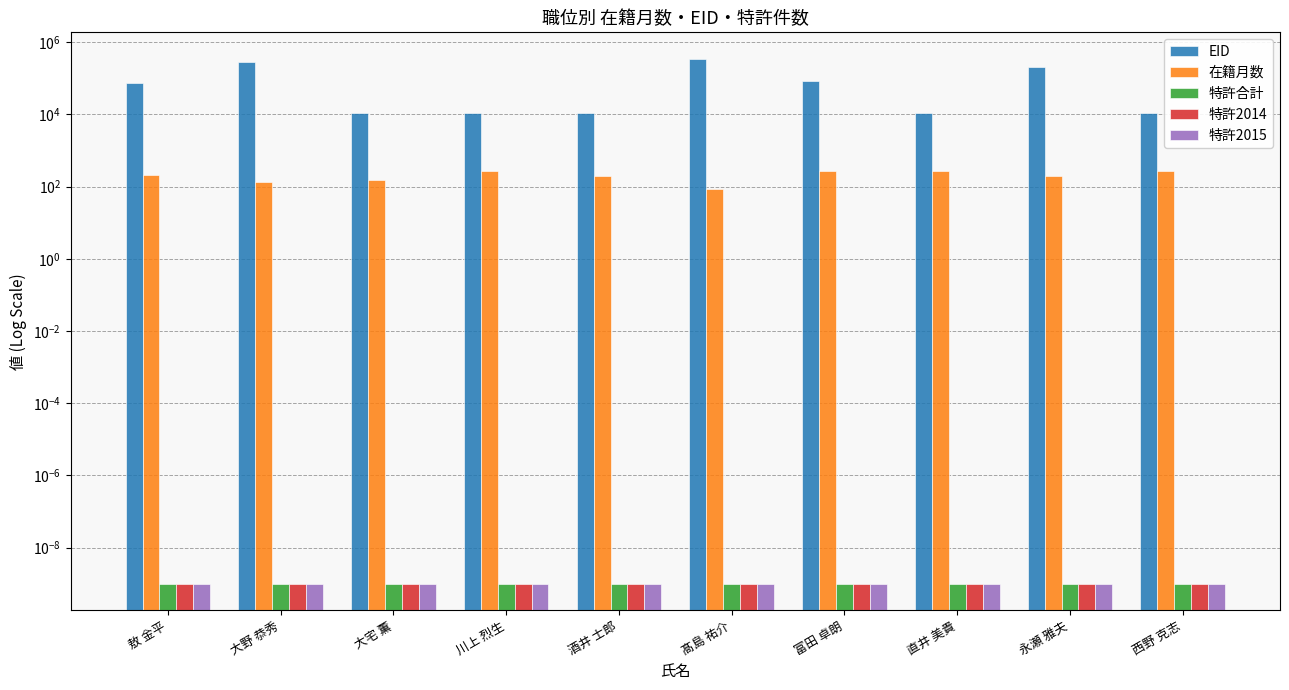

Rank the series at 酒井 士郎 from highest to lowest value.

EID, 在籍月数, 特許合計, 特許2014, 特許2015